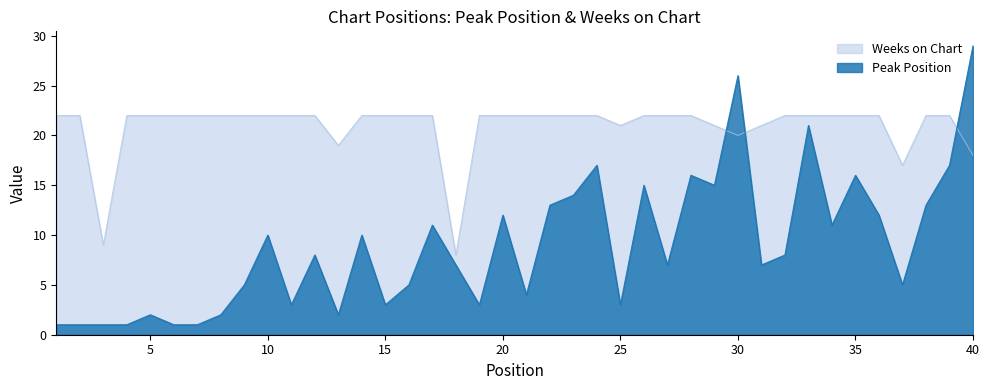

The Weeks on Chart series shows 22 at 26. True or false?

True